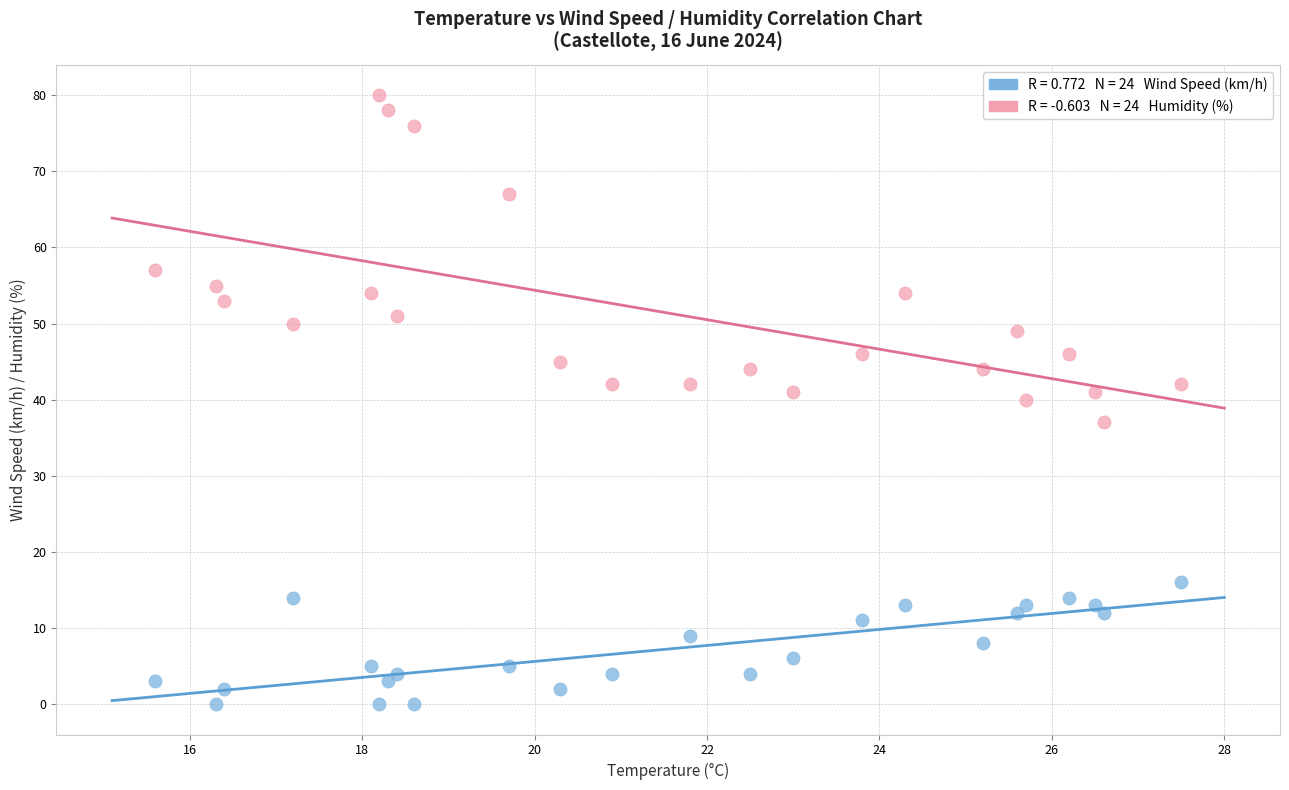

How many points are shown in the scatter plot?

48